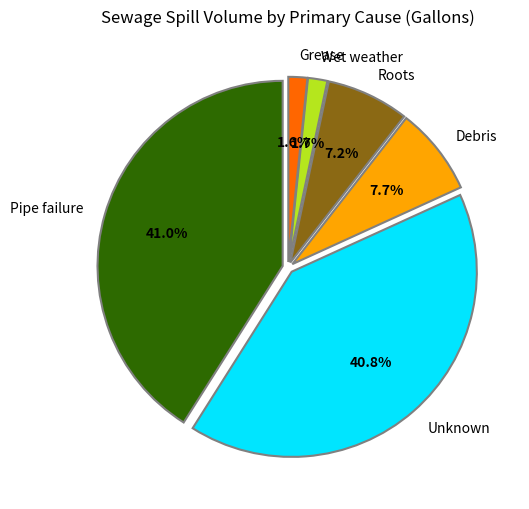

What percentage do Pipe failure and Wet weather together represent?

42.7%